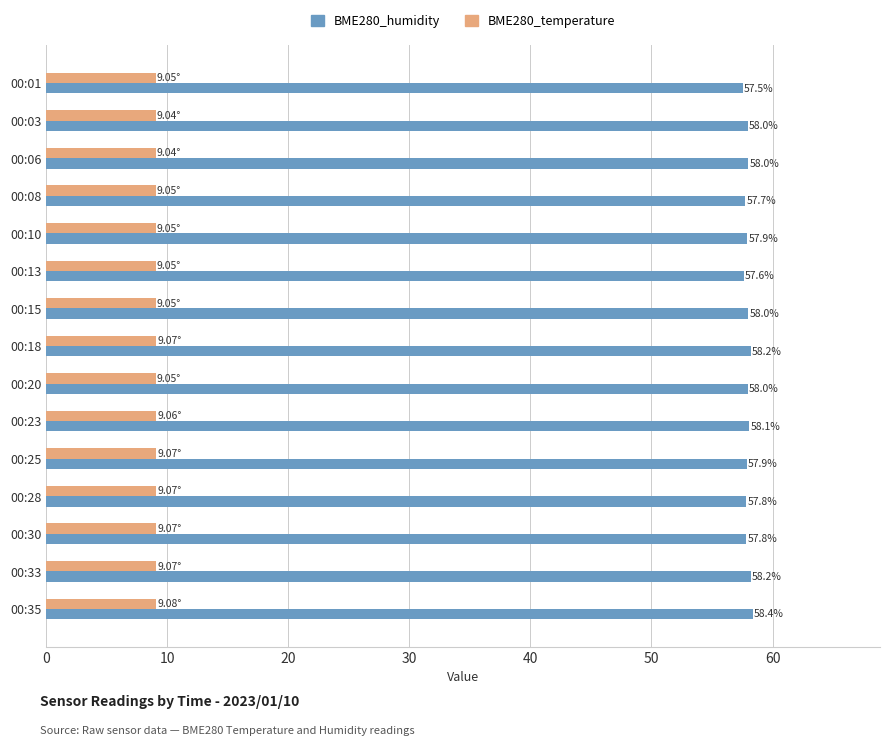

What is the minimum value for BME280_humidity?

57.5